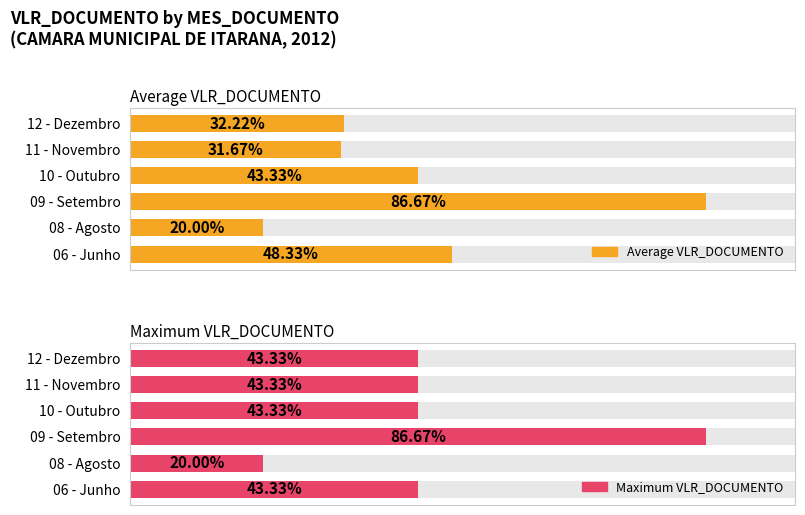

The value of Maximum VLR_DOCUMENTO at 06 - Junho is 1023. True or false?

False